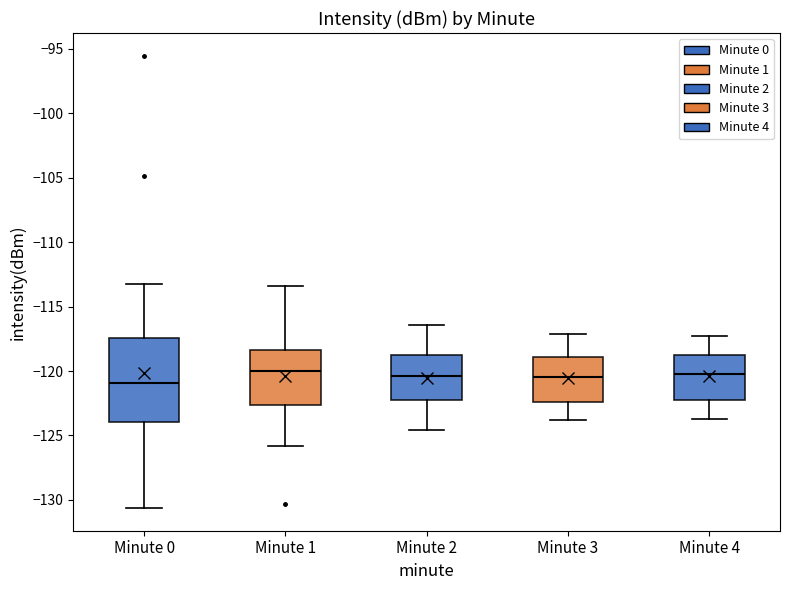

Reading left to right, read every box against the y-axis: the position of its median line, the range the box covers, and the ends of its whiskers. The values are not printed on the chart, so give them approximately, as read against the axis.

Minute 0: median -121.0, box -124.0 to -117.5, whiskers -130.5 to -113.0
Minute 1: median -120.0, box -122.5 to -118.5, whiskers -126.0 to -113.5
Minute 2: median -120.5, box -122.0 to -118.5, whiskers -124.5 to -116.5
Minute 3: median -120.5, box -122.5 to -119.0, whiskers -124.0 to -117.0
Minute 4: median -120.0, box -122.5 to -118.5, whiskers -123.5 to -117.5